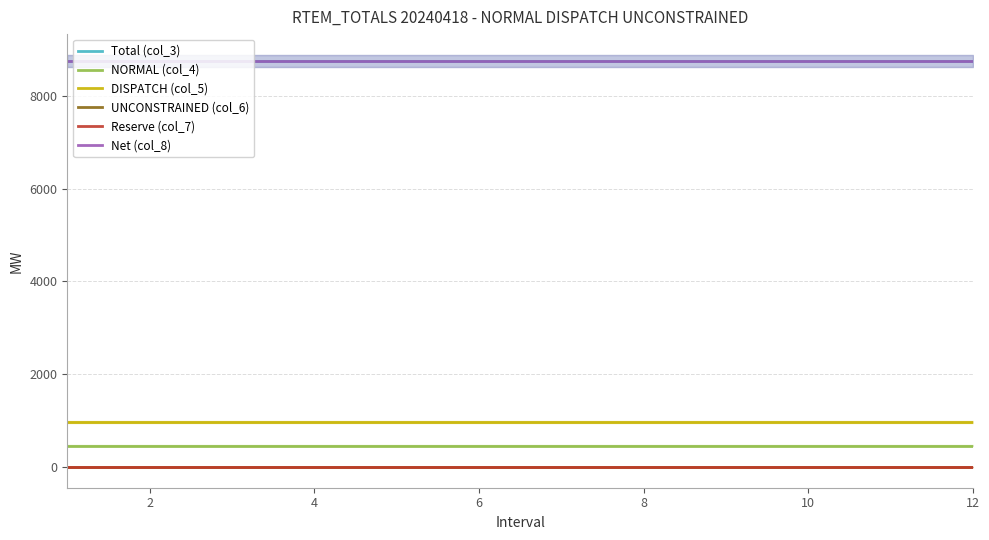

Rank the series by their maximum value, from highest to lowest.

Total (col_3), Net (col_8), DISPATCH (col_5), NORMAL (col_4), UNCONSTRAINED (col_6), Reserve (col_7)